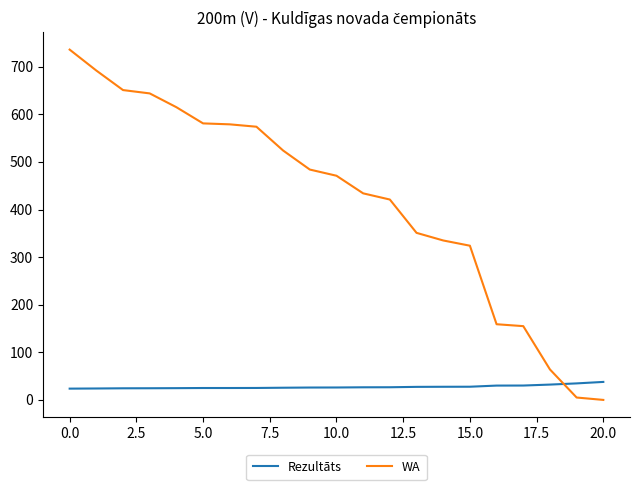

How many times do Rezultāts and WA cross each other?

1